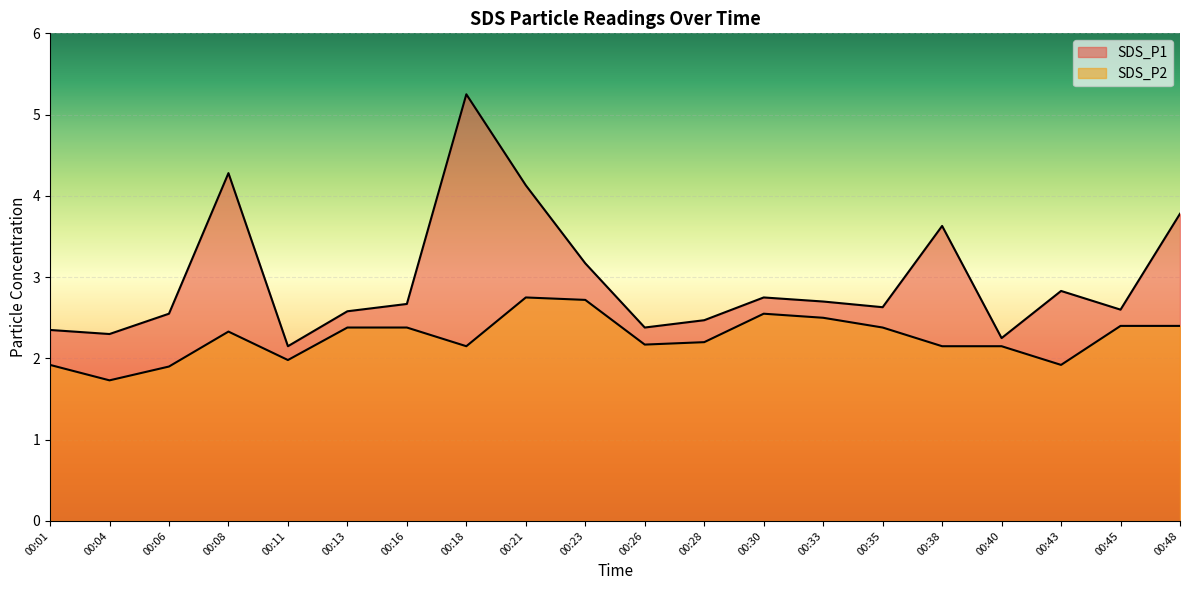

Which series has the largest total across all categories?

SDS_P1